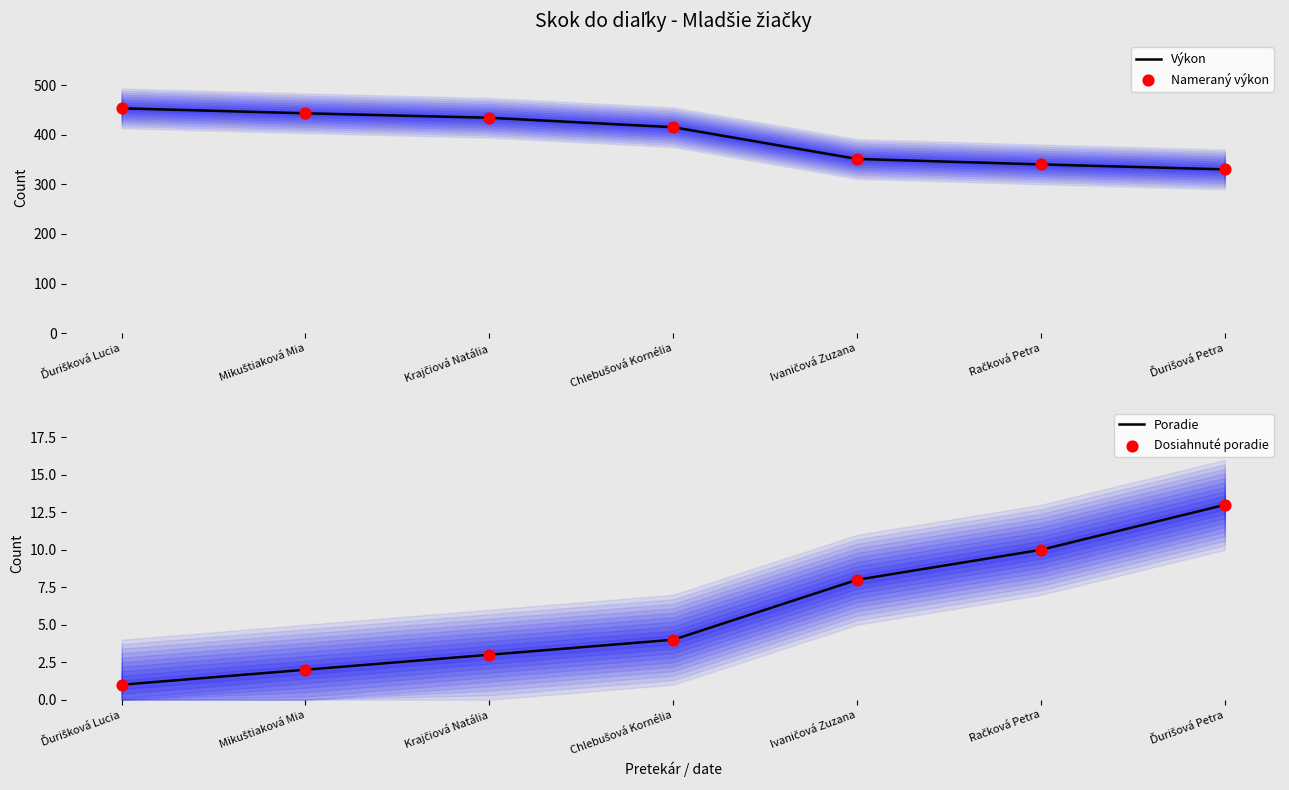

At how many categories does at least one series exceed 412?

4